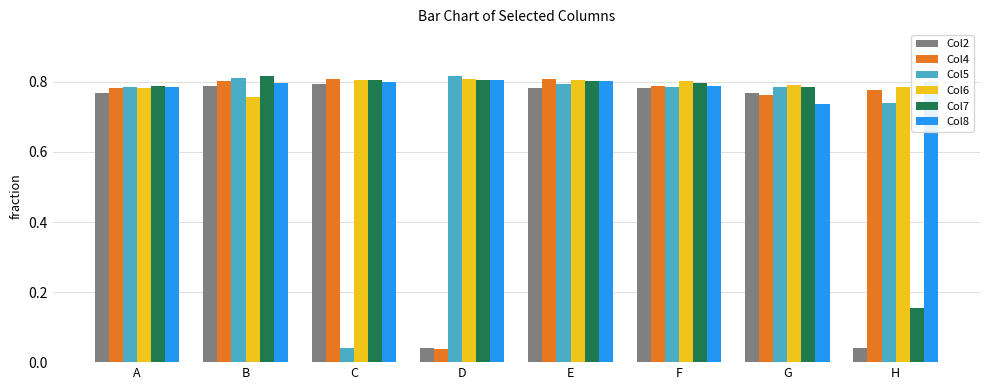

The value of Col7 at E is 0.8. True or false?

True